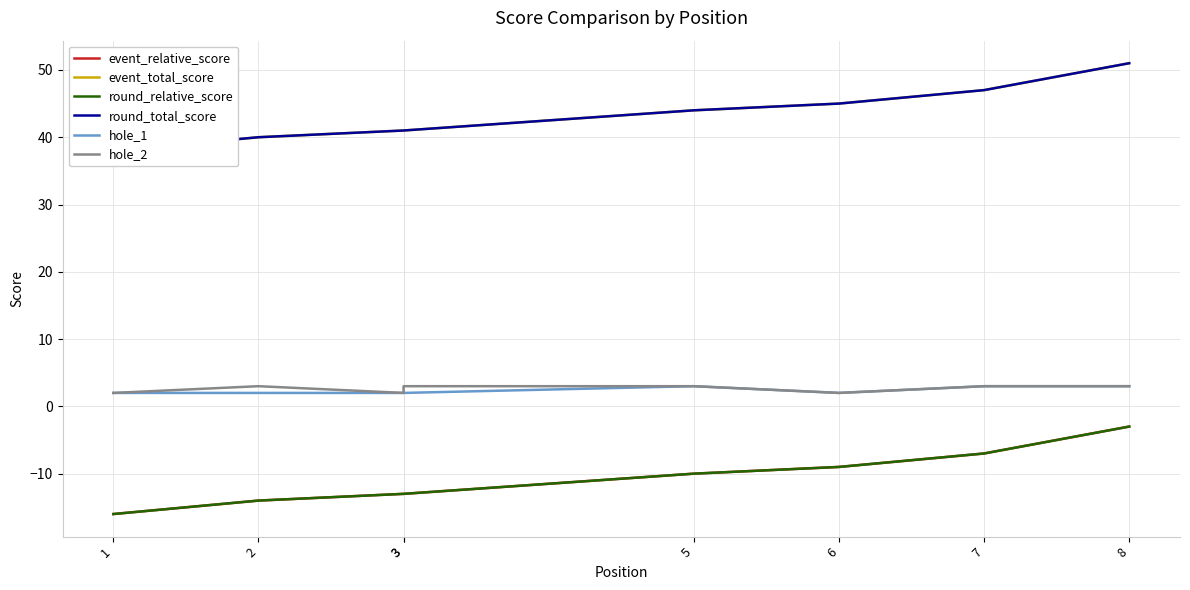

At which label does hole_1 reach its peak?

5